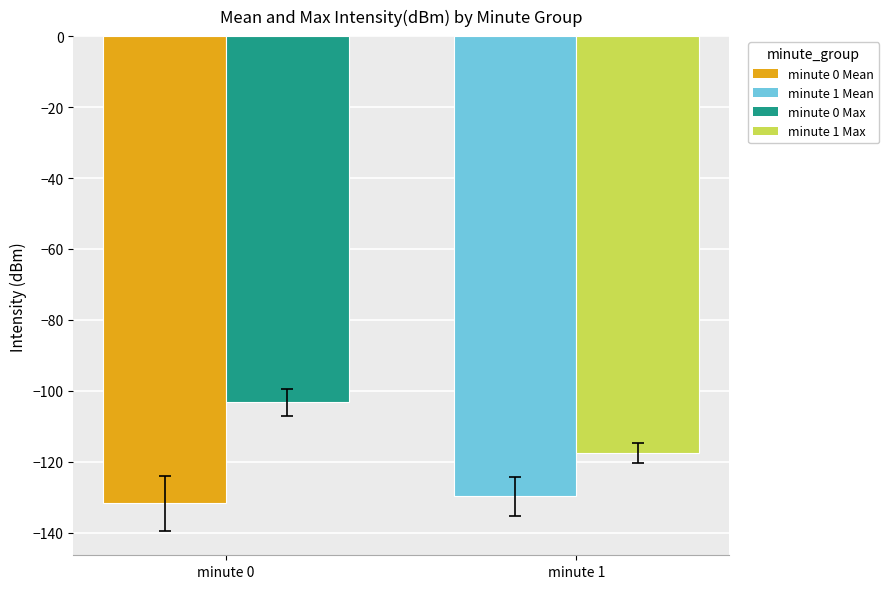

At which category is the sum across all series the highest?

minute 0